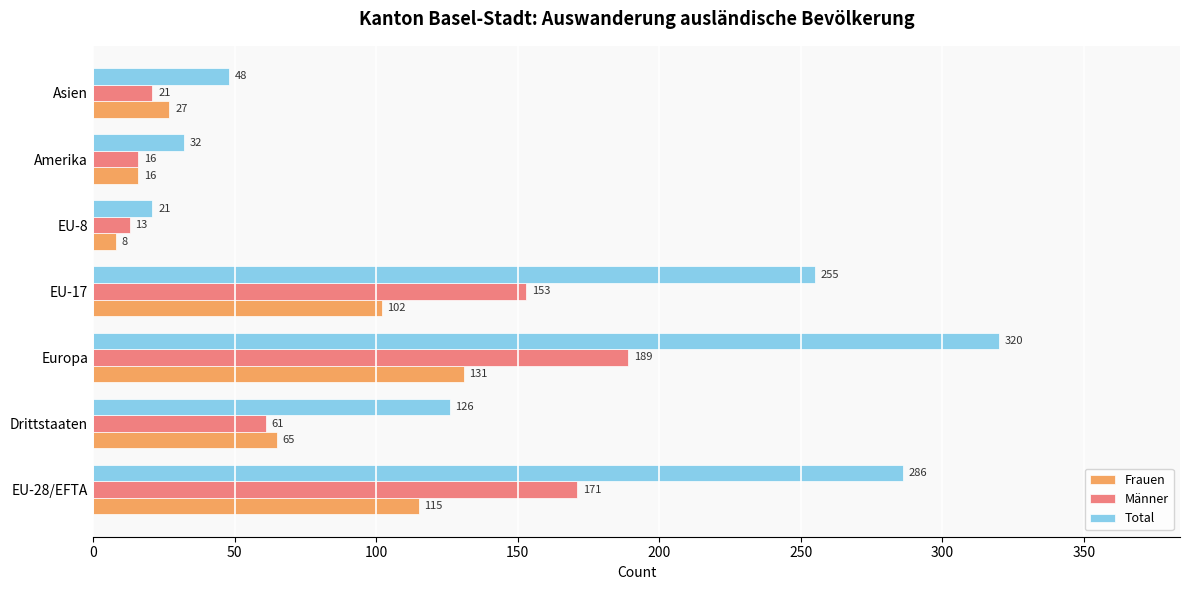

What is the spread (max minus min) of values at EU-28/EFTA?

171